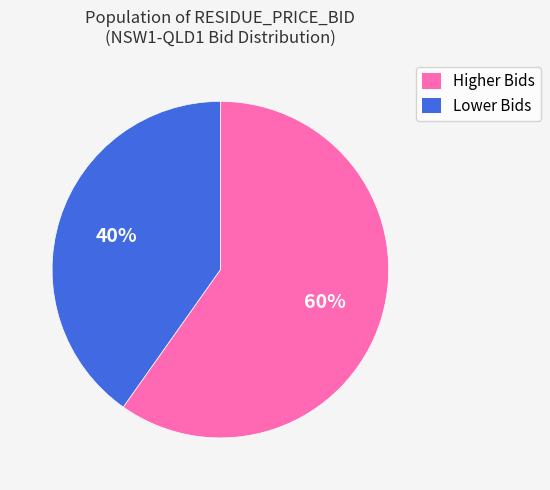

Does any single category account for the majority?

Yes